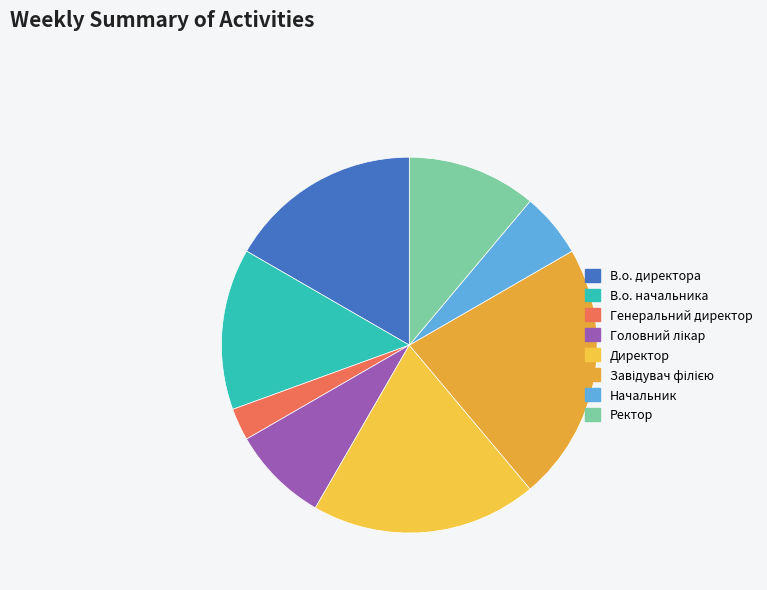

Is it true that В.о. директора is 7% of the pie?

False